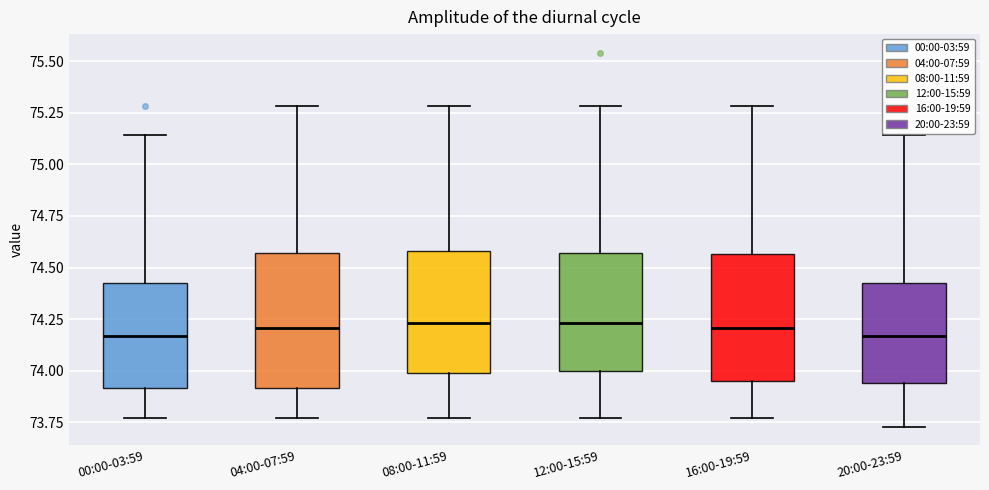

Reading left to right, transcribe this box plot: for each box, give where its median line is, the range the box spans, and where its two whiskers end, as read against the y-axis. The values are not printed on the chart, so give them approximately, as read against the axis.

00:00-03:59: median 74.15, box 73.90 to 74.45, whiskers 73.75 to 75.15
04:00-07:59: median 74.20, box 73.90 to 74.55, whiskers 73.75 to 75.30
08:00-11:59: median 74.25, box 74.00 to 74.60, whiskers 73.75 to 75.30
12:00-15:59: median 74.25, box 74.00 to 74.55, whiskers 73.75 to 75.30
16:00-19:59: median 74.20, box 73.95 to 74.55, whiskers 73.75 to 75.30
20:00-23:59: median 74.15, box 73.95 to 74.45, whiskers 73.75 to 75.15